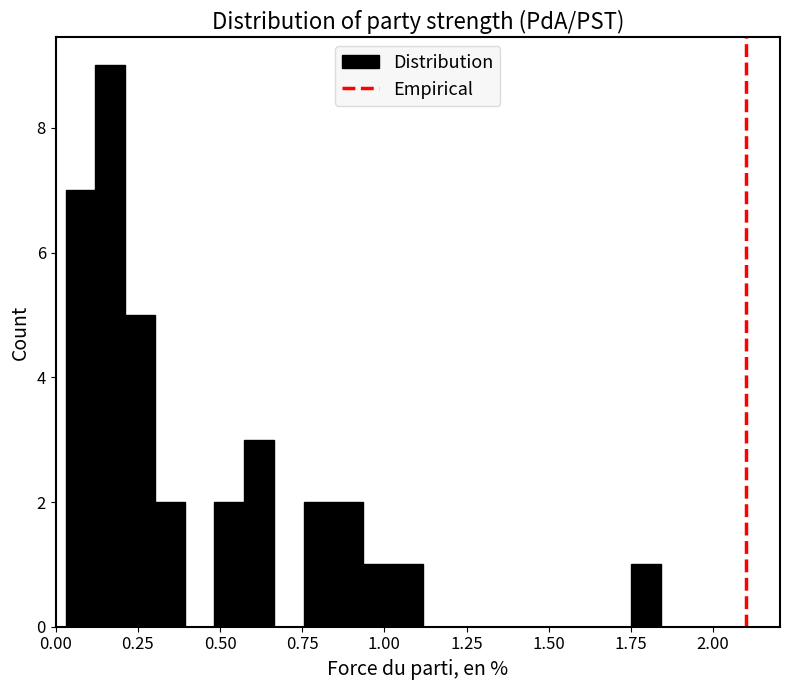

Read against the x-axis, roughly where is the centre of the tallest bar?

0.15